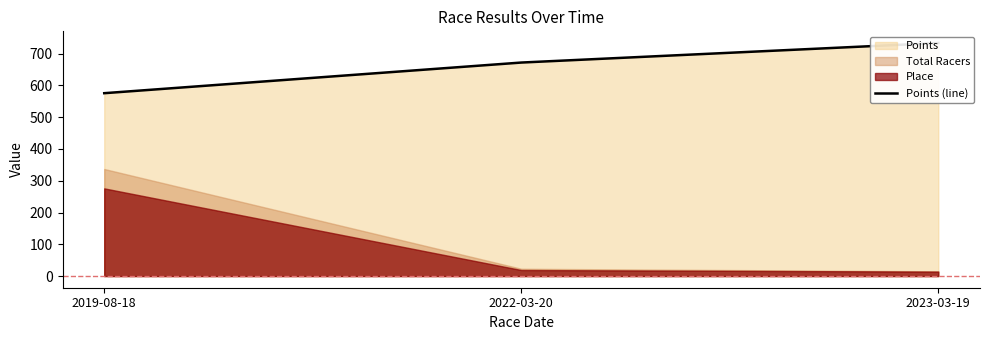

Reading left to right, extract all data points from this chart.

575.6	672.0	733.6